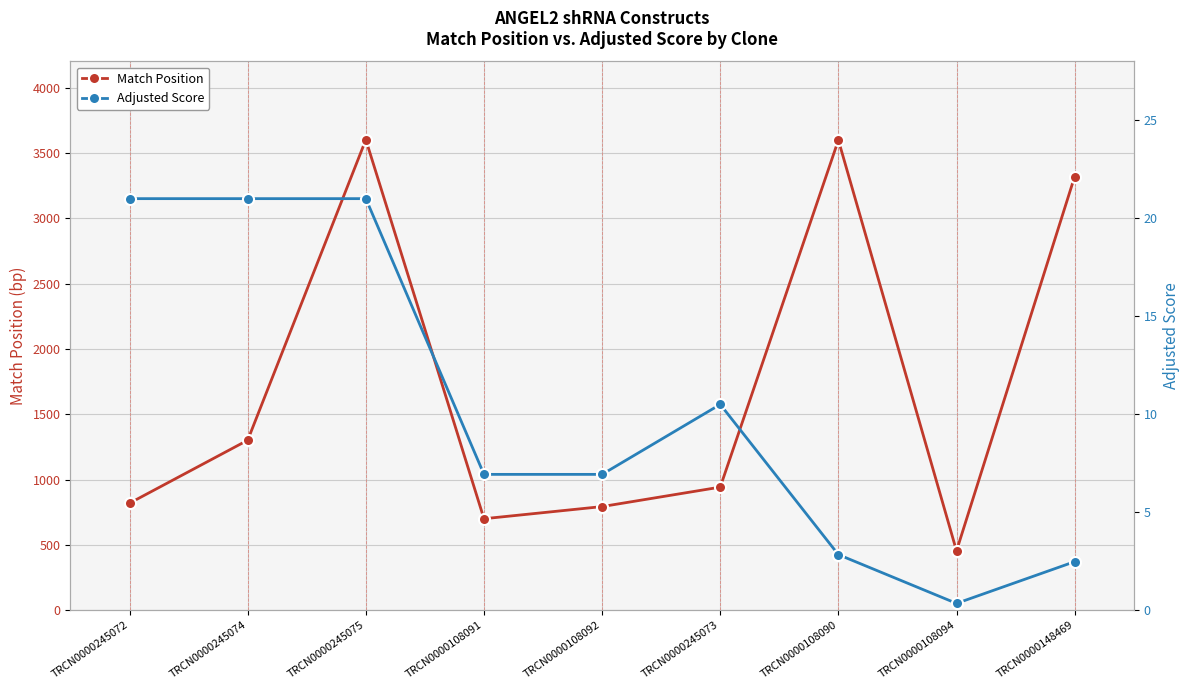

Rank the series by their maximum value, from highest to lowest.

Match Position, Adjusted Score